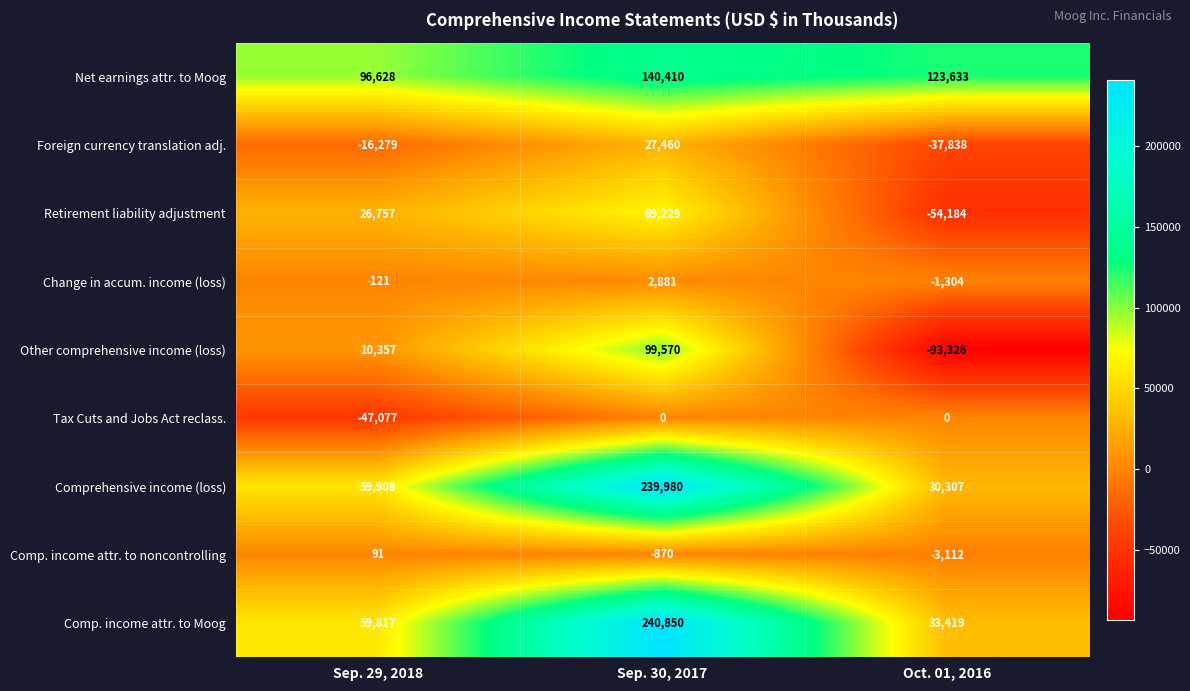

What is the sum of the Net earnings attr. to Moog values at Sep. 29, 2018 and Sep. 30, 2017?

237038